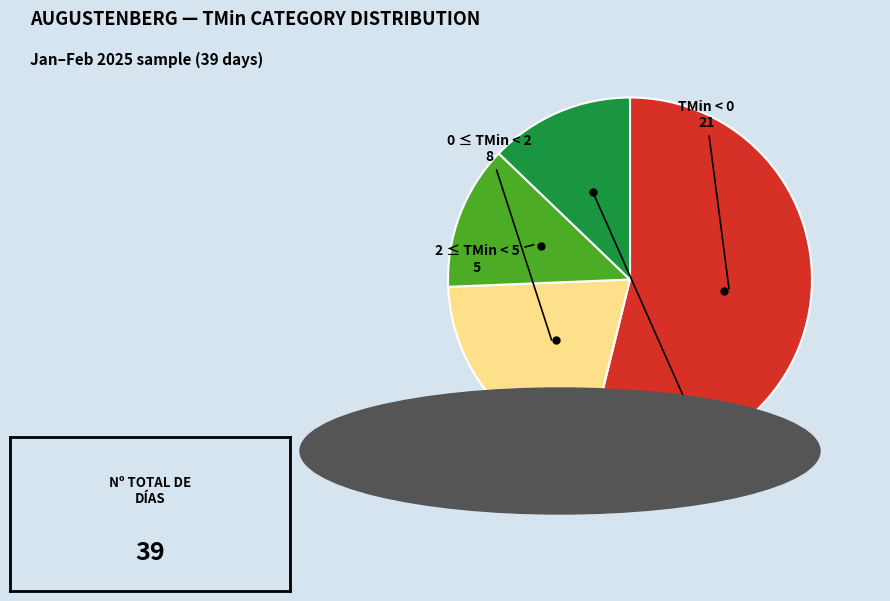

True or false: TMin ≥ 5 accounts for 13% of the total.

True